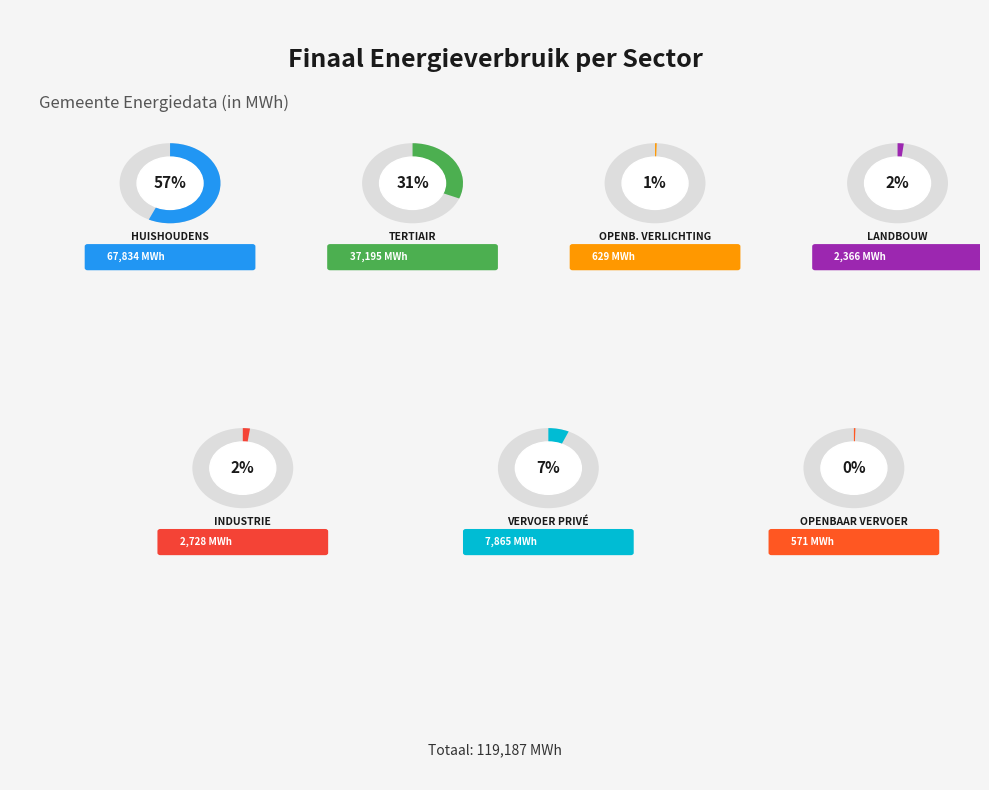

To the nearest percent, what is the difference between the huishoudens and tertiair slice percentages?

26%